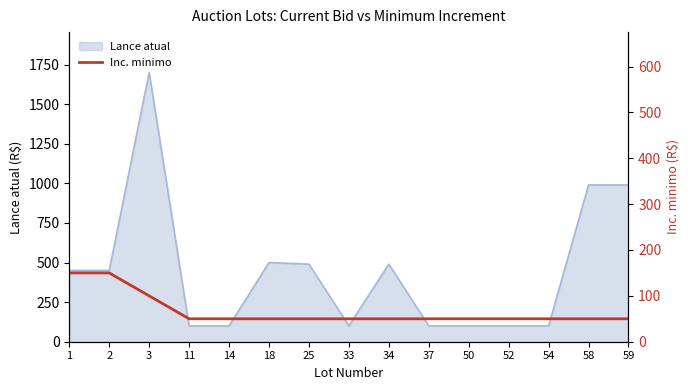

The value of Lance atual at 52 is 100. True or false?

True